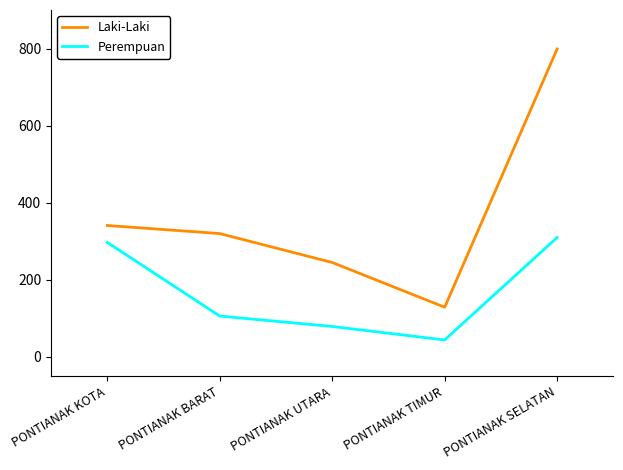

What is the sum of all Laki-Laki values?

1834